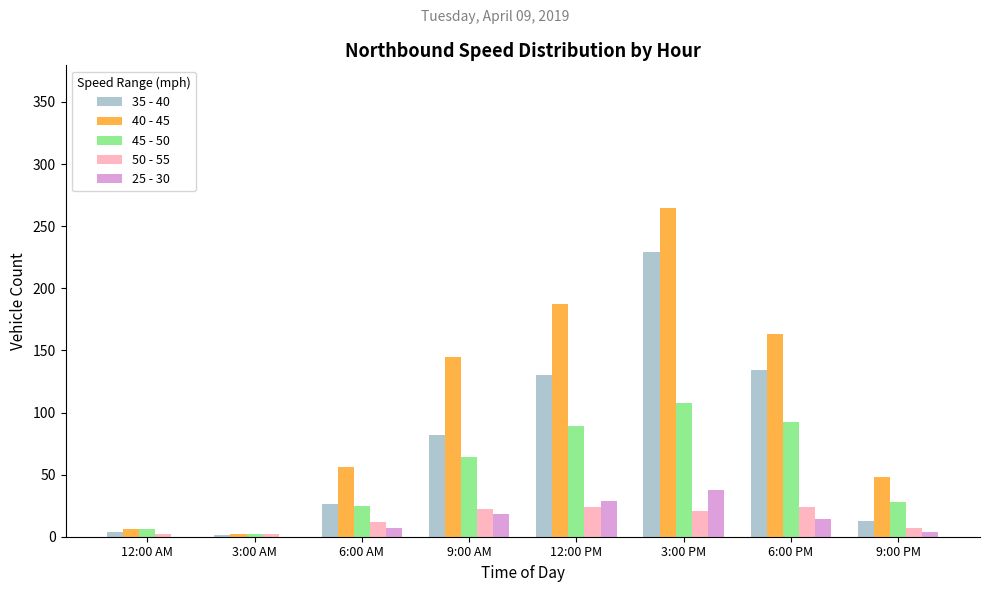

Is it true that 40 - 45 equals 187 at 12:00 PM?

True